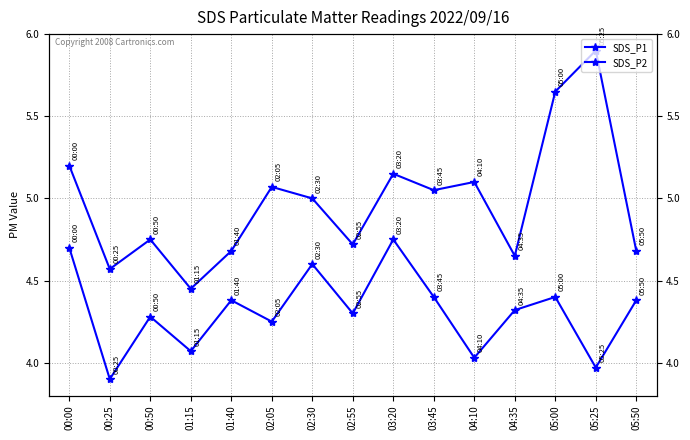

What position from the right is 05:25?

2